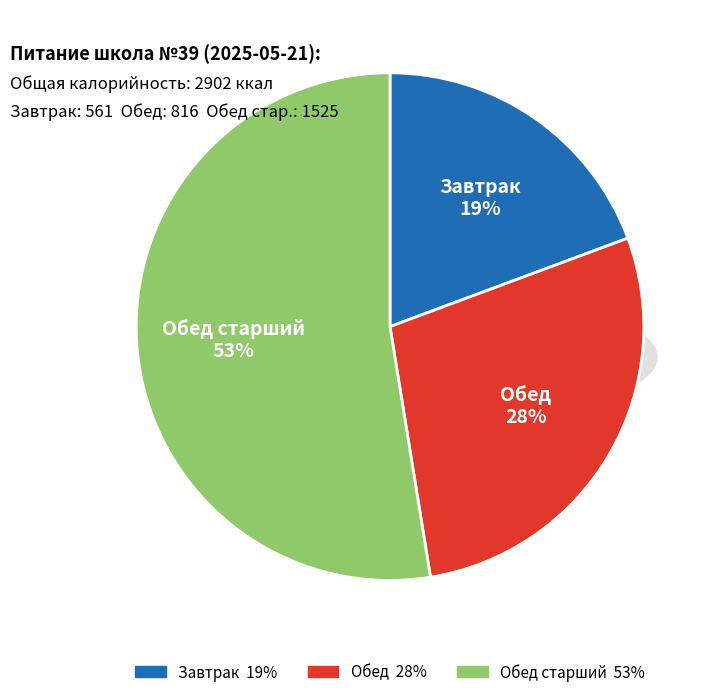

To the nearest percent, what percentage of the pie is Завтрак?

19%